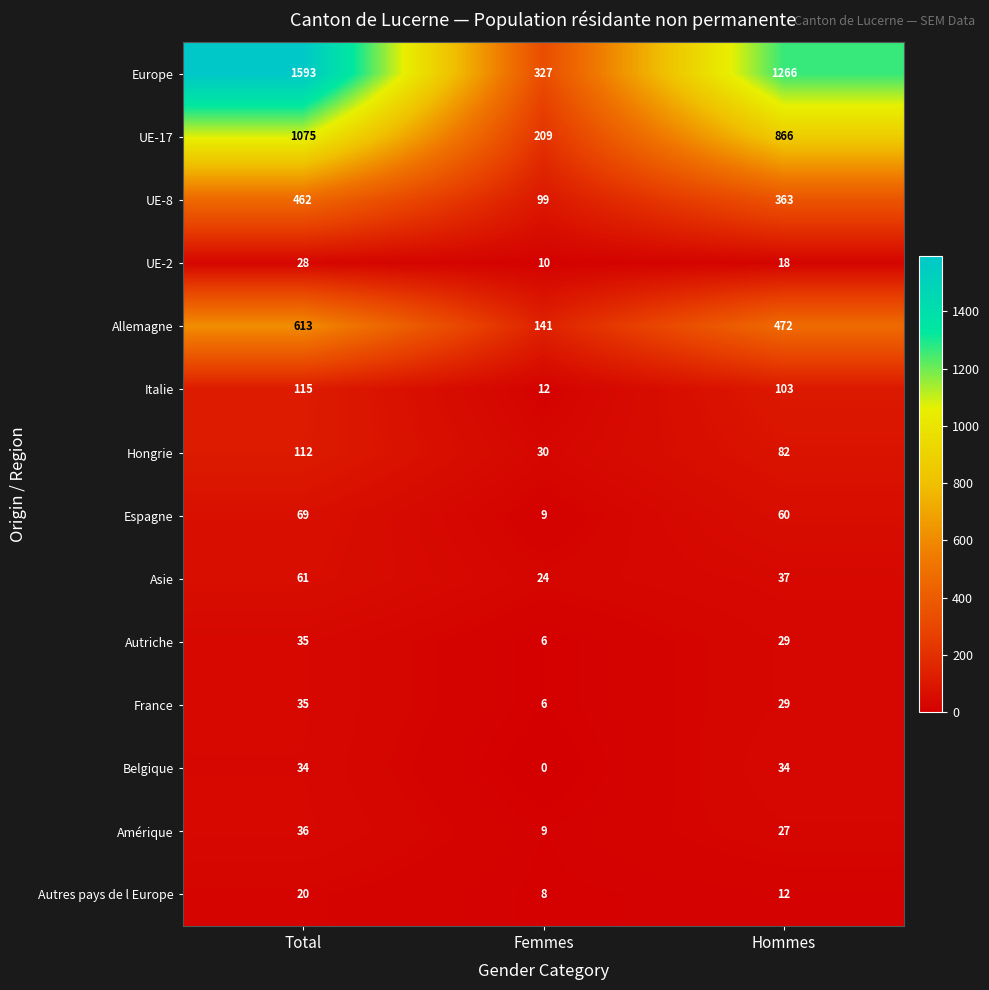

What is the highest value of the Autriche series?

35